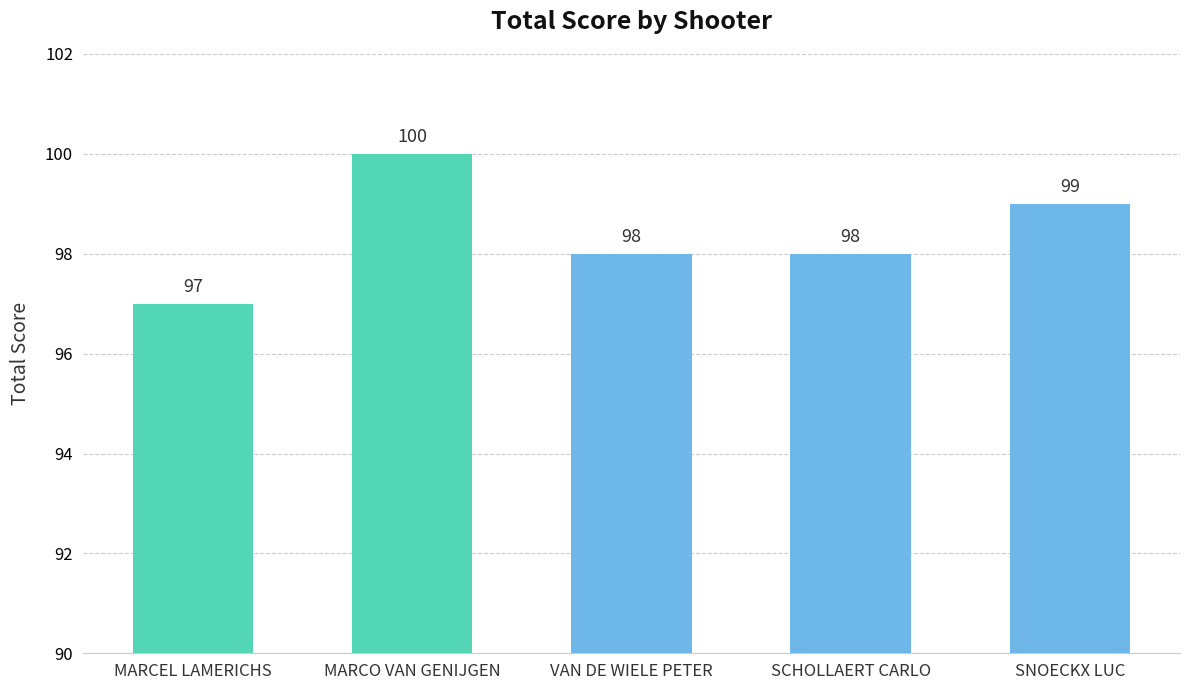

The chart shows a value of 162 at SNOECKX LUC. True or false?

False